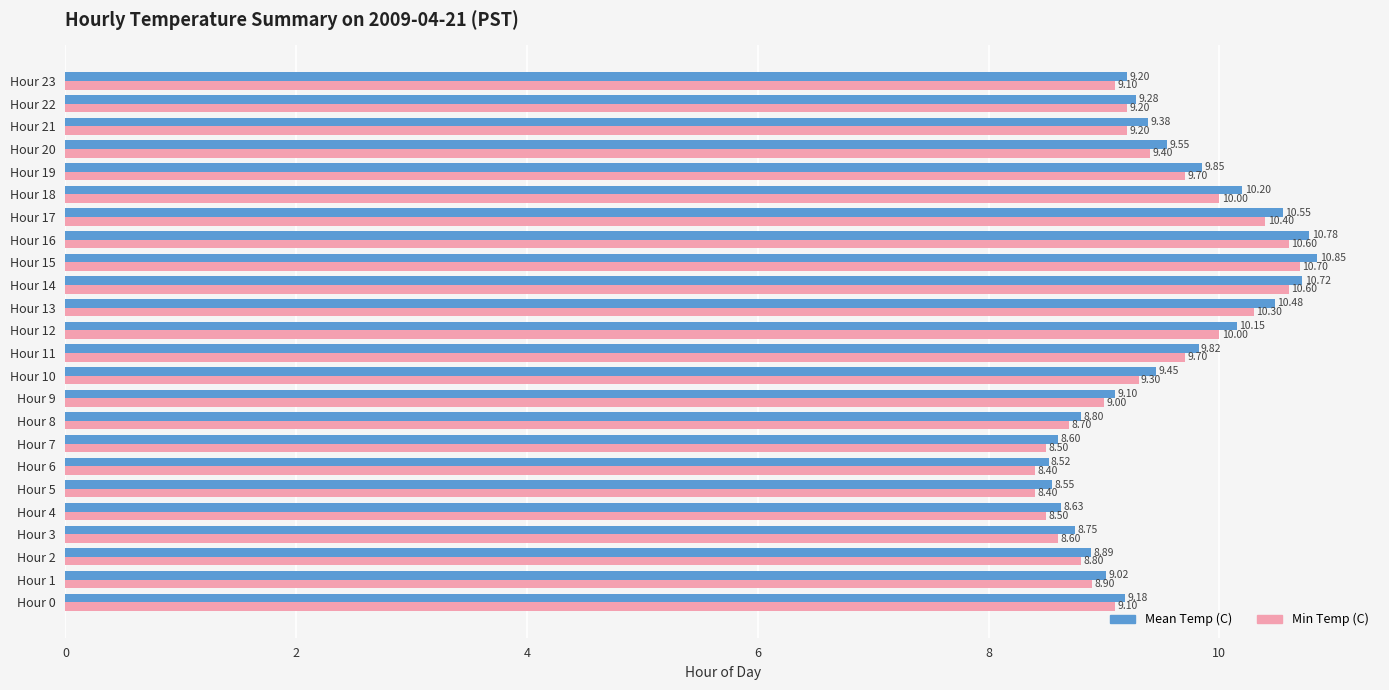

Which series changed the most between Hour 20 and Hour 22?

Mean Temp (C)